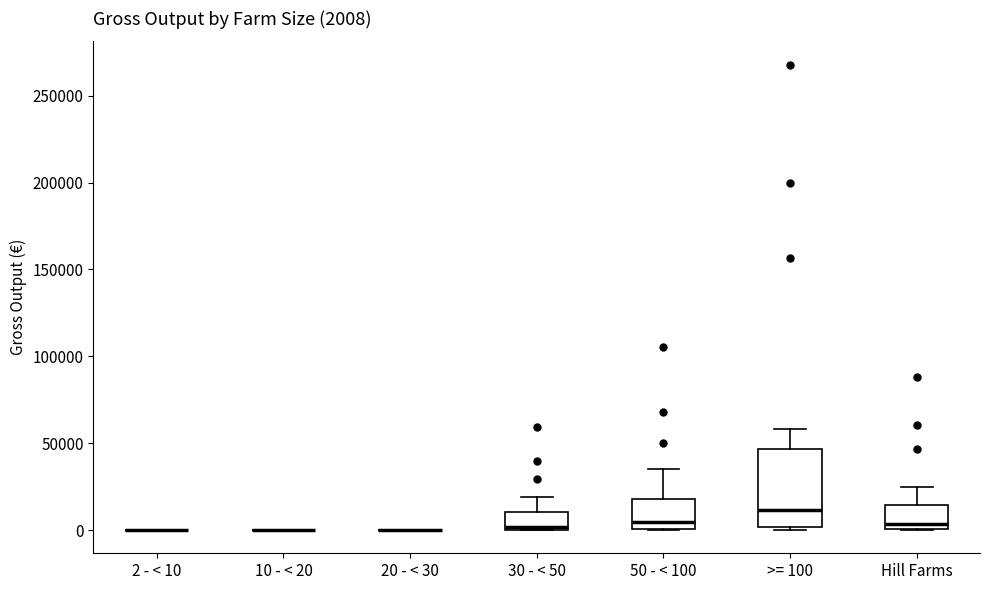

Comparing the boxes themselves (not the whiskers), which one is the tallest?

>= 100